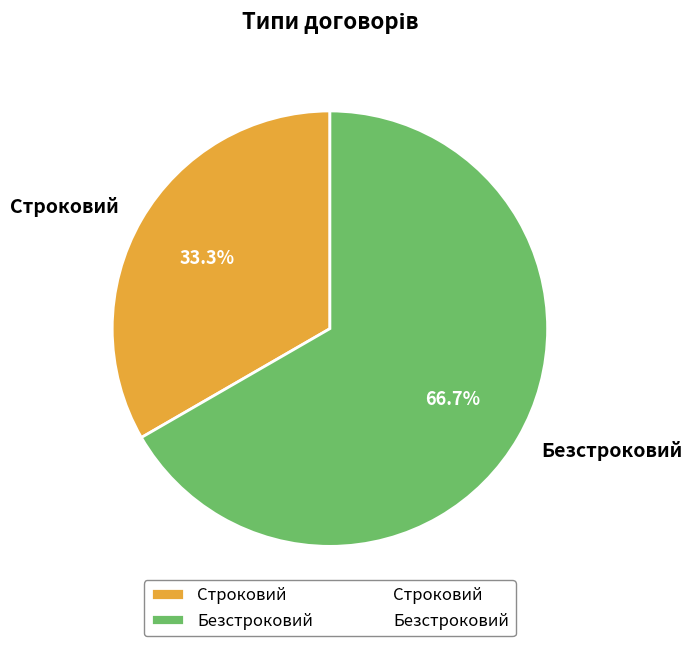

Which category has the biggest portion of the pie?

Безстроковий